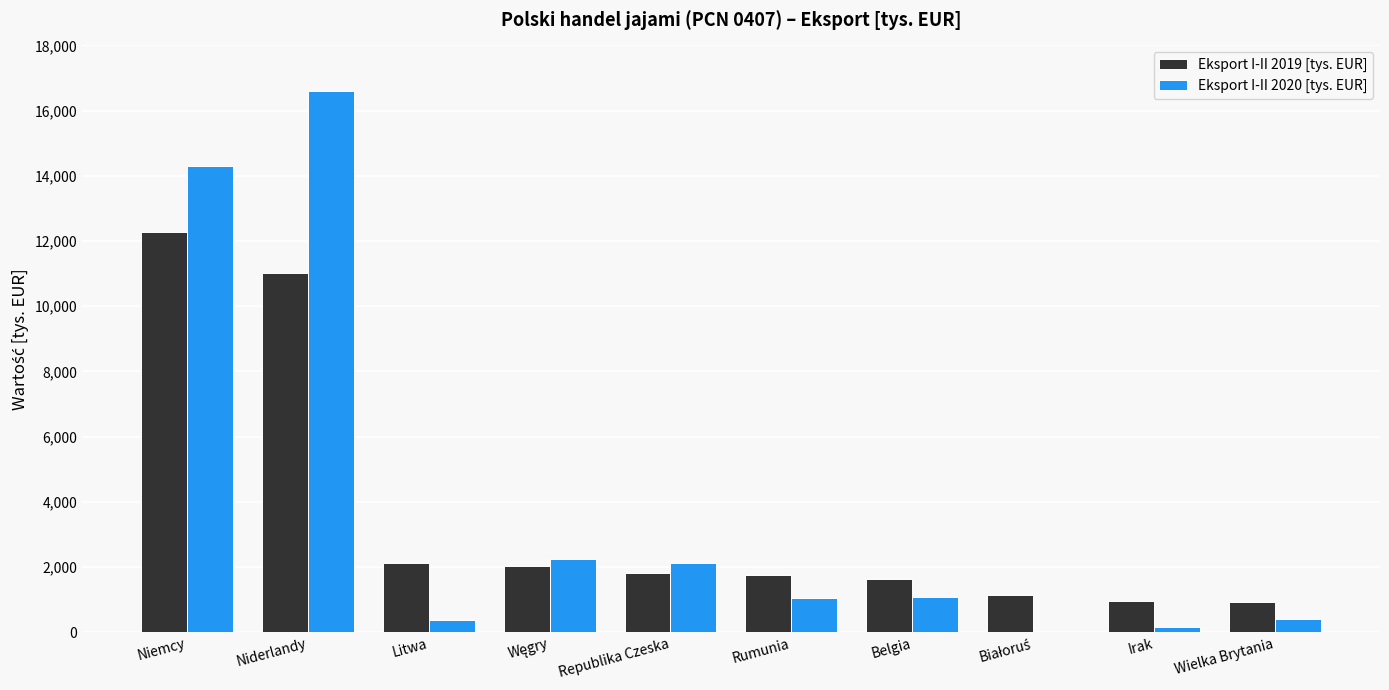

What is the total value across all series at Wielka Brytania?

1337.6